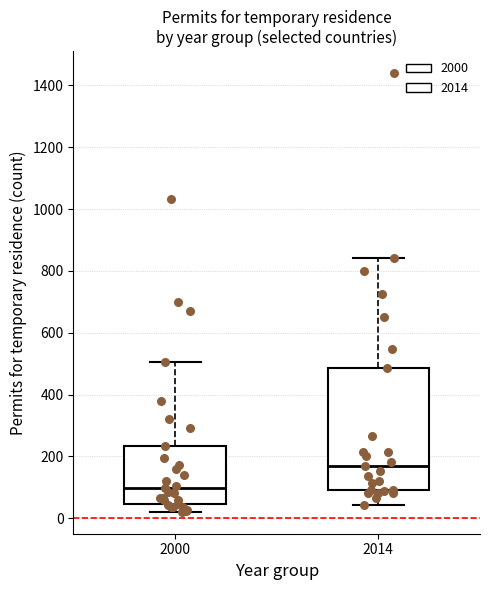

Reading left to right, read every box against the y-axis: the position of its median line, the range the box covers, and the ends of its whiskers. The values are not printed on the chart, so give them approximately, as read against the axis.

2000: median 100, box 40 to 240, whiskers 20 to 500
2014: median 180, box 100 to 480, whiskers 40 to 840